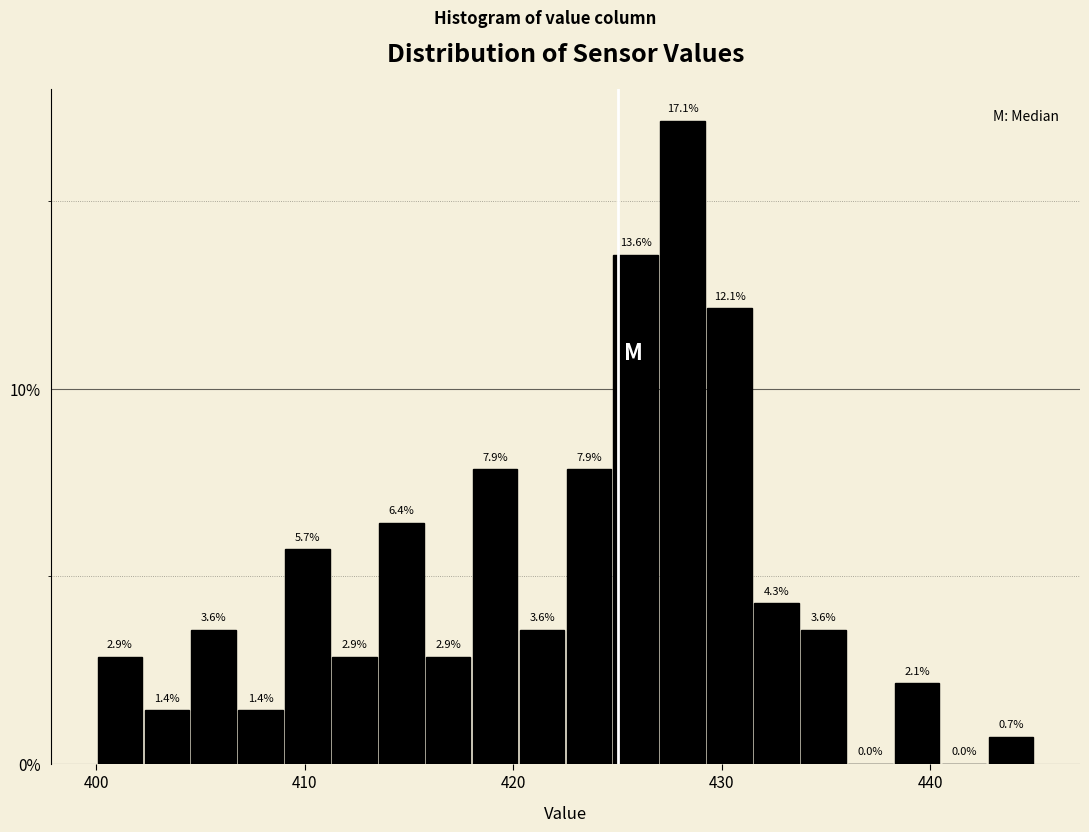

Around what value on the x-axis is the tallest bar? Give the approximate position of its centre, as read against the axis.

428